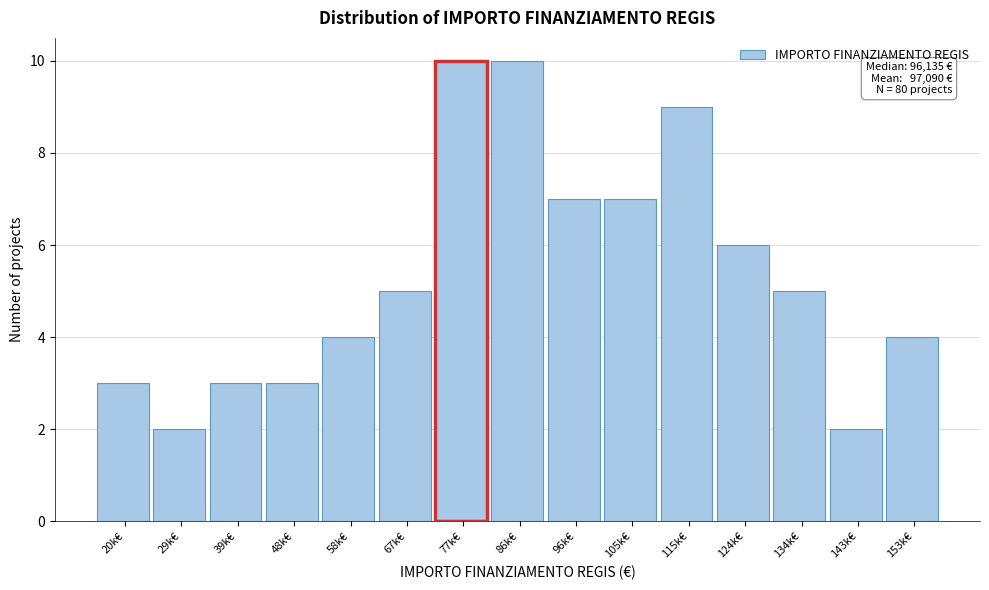

Reading left to right, extract all data points from this chart.

20k€=3	29k€=2	39k€=3	48k€=3	58k€=4	67k€=5	77k€=10	86k€=10	96k€=7	105k€=7	115k€=9	124k€=6	134k€=5	143k€=2	153k€=4